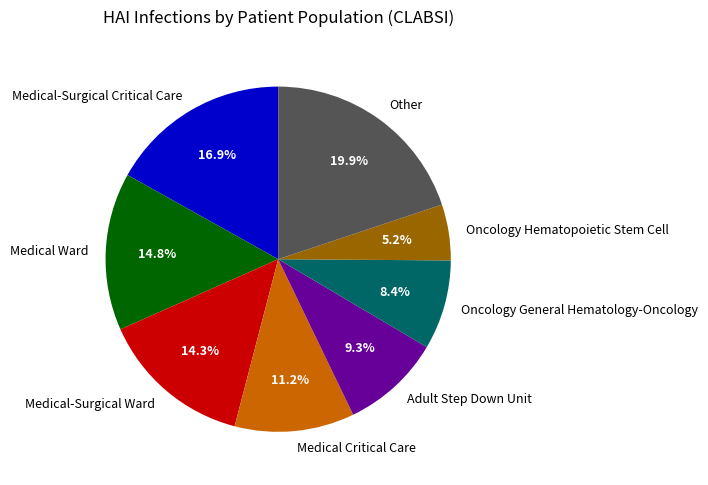

Count the number of slices in the pie.

8